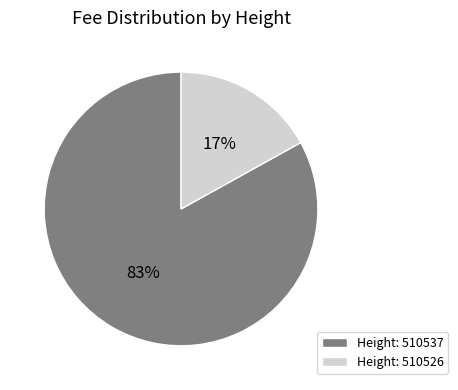

Between Height: 510537 and Height: 510526, which is larger?

Height: 510537